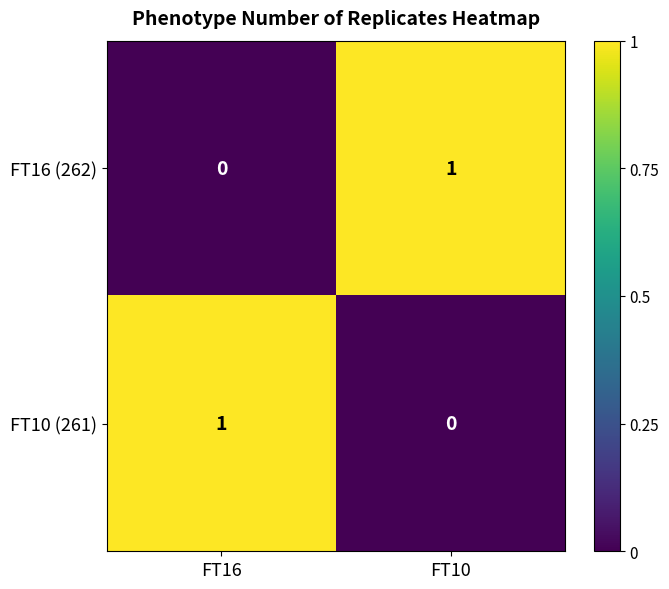

Reading left to right, what are all the values shown in this chart?

FT16 (262): FT16=0	FT10=1
FT10 (261): FT16=1	FT10=0